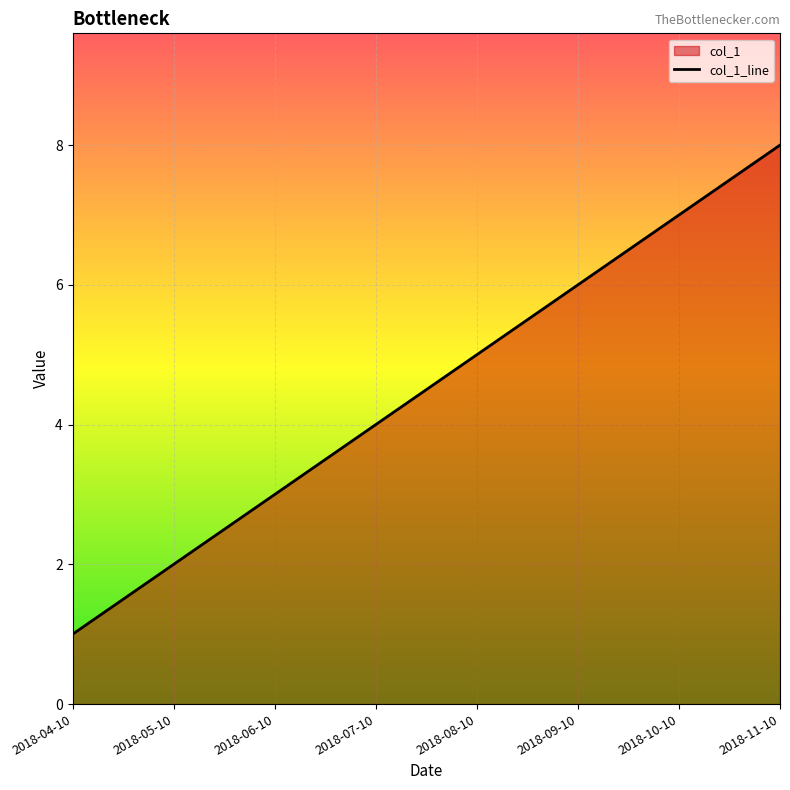

Which category has the lowest value across all series?

2018-04-10